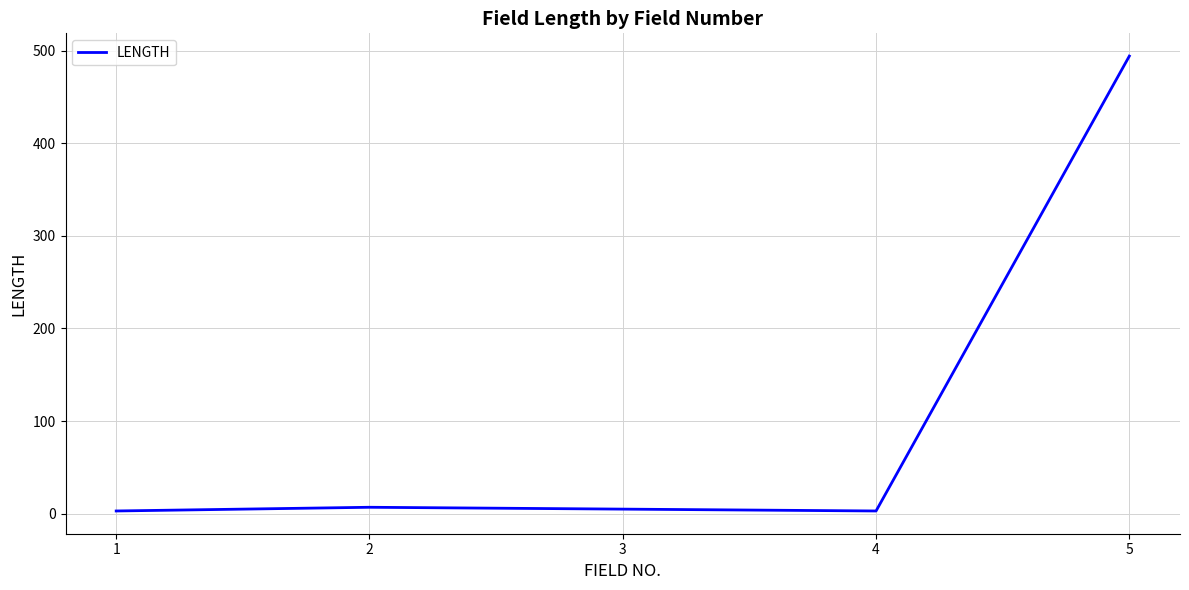

True or false: the data has more than 1 interior local peaks.

False